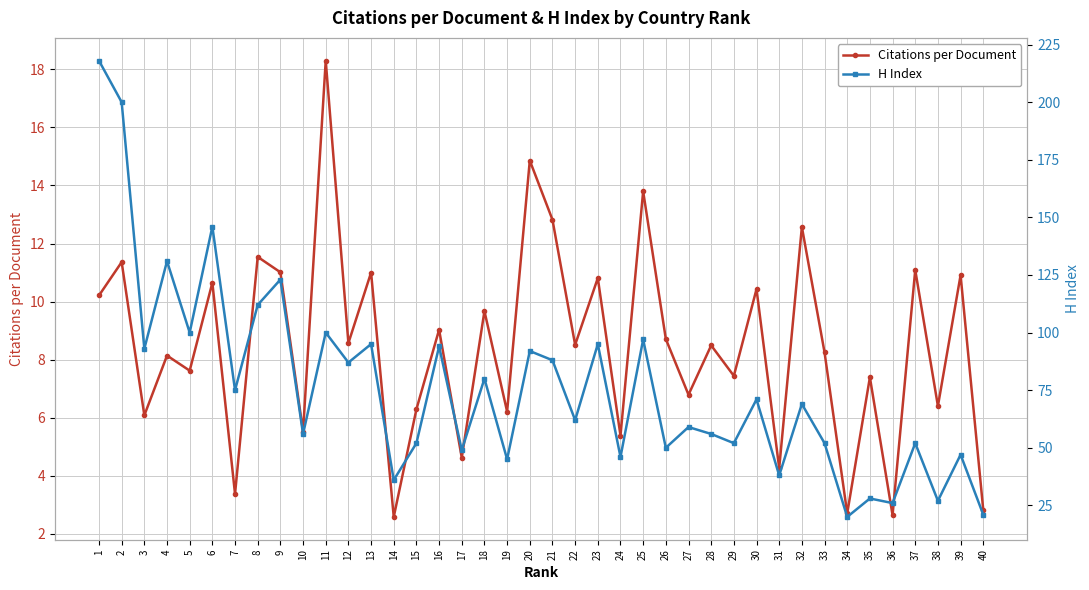

Which has a higher value, 22 or 7?

22